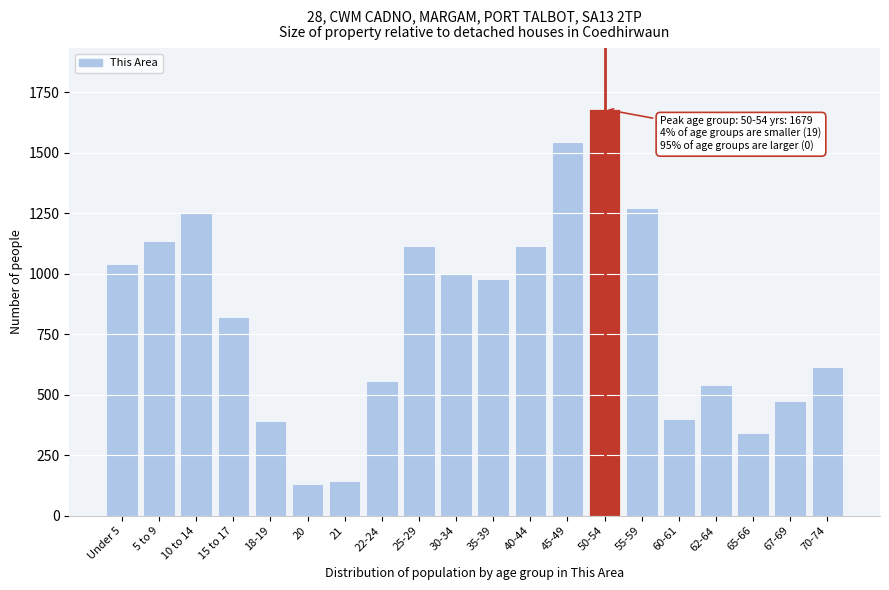

What is the label of the 15th bar from the left?

55-59